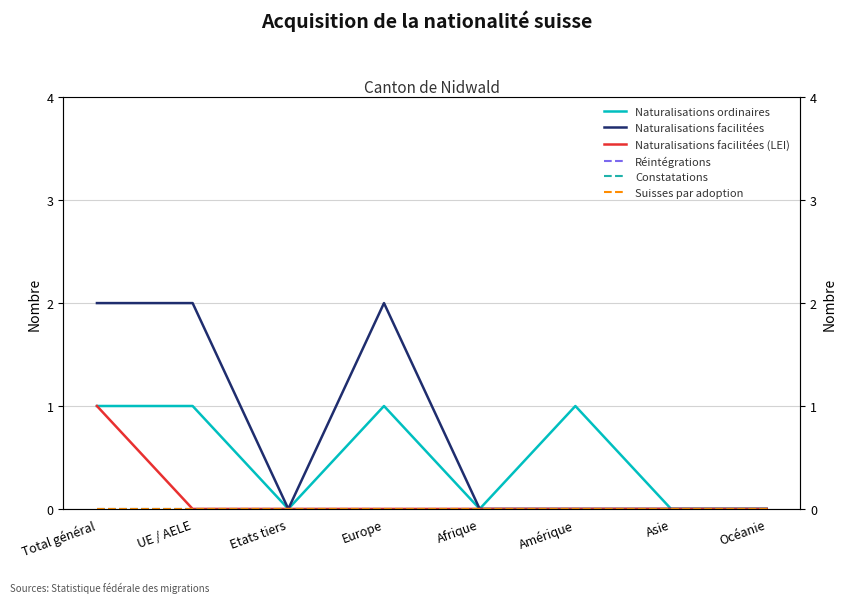

At how many categories does at least one series exceed 0?

4